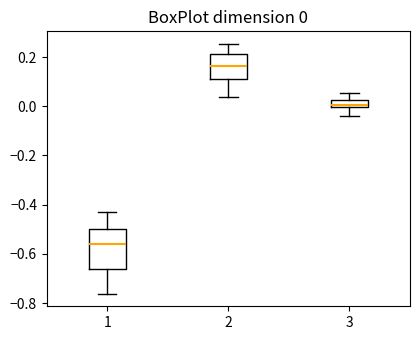

Which box is the tallest, from its lower edge to its upper edge?

1